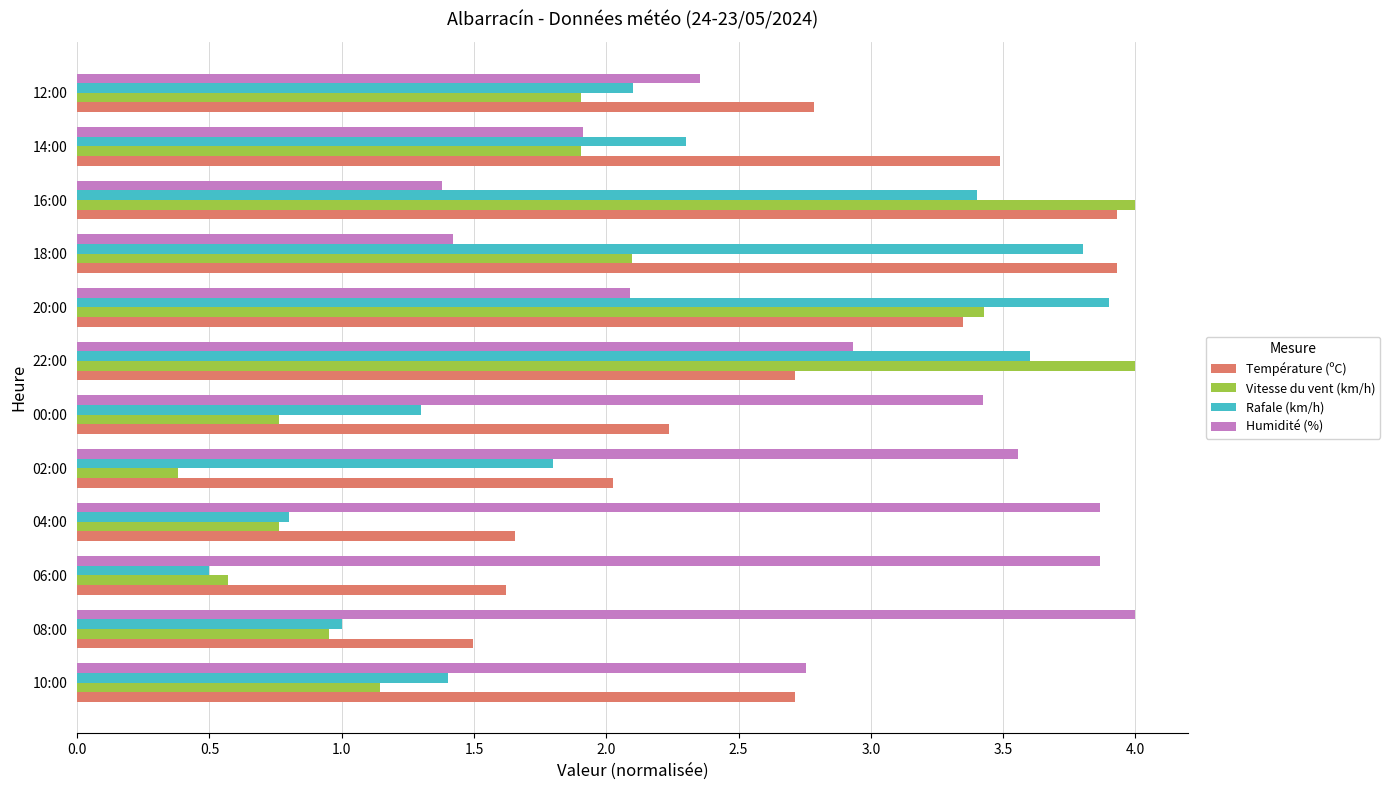

The value of Humidité (%) at 14:00 is 1.9. True or false?

True